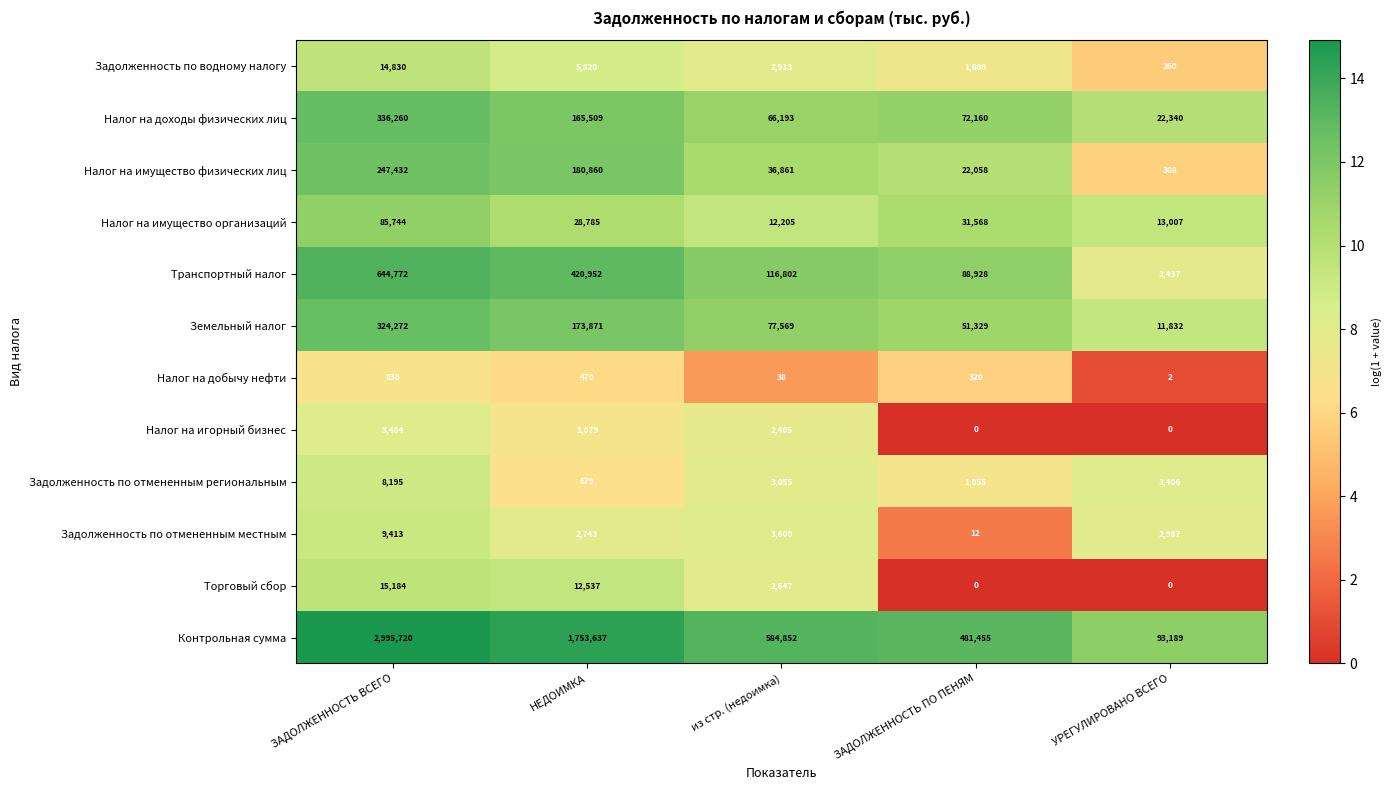

What is the difference between the Транспортный налог values at УРЕГУЛИРОВАНО ВСЕГО and ЗАДОЛЖЕННОСТЬ ПО ПЕНЯМ?

86491